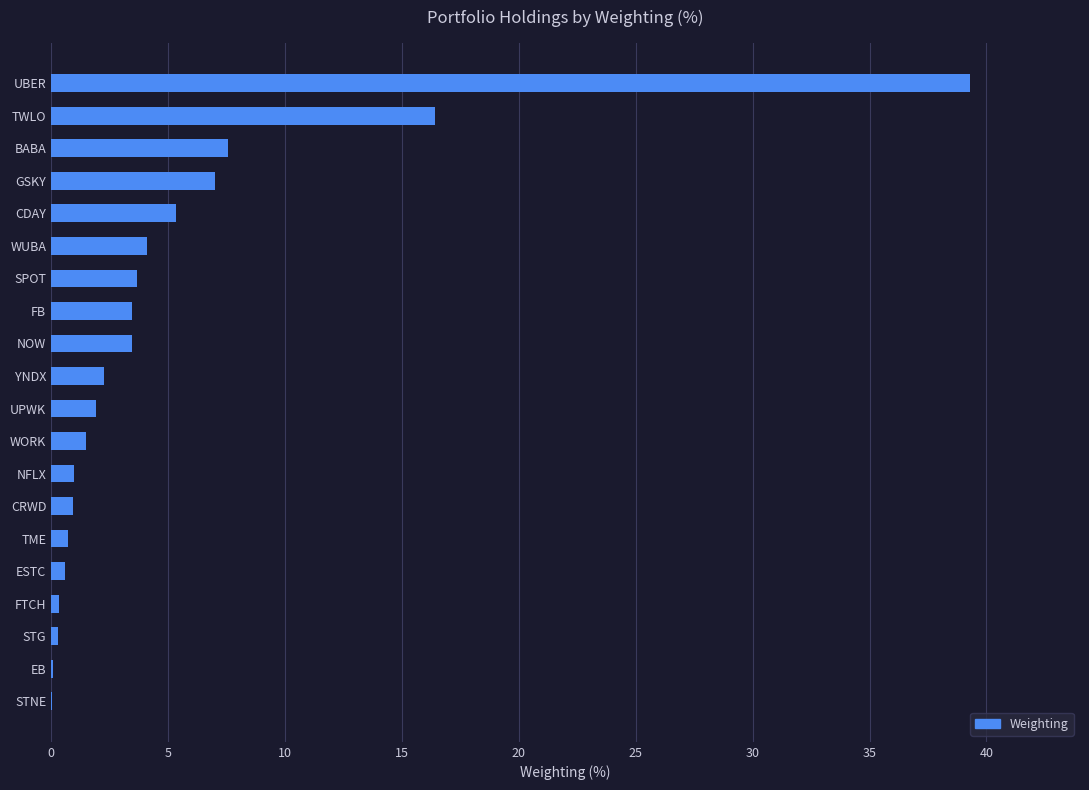

Are the bars grouped side by side (vs. stacked)?

No